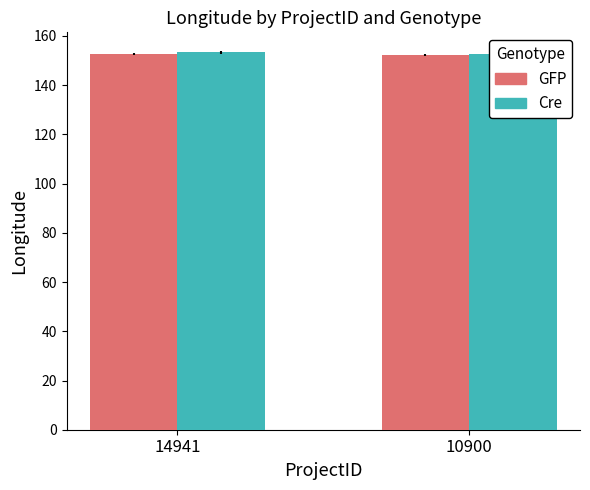

At which label is GFP closest to 152?

10900